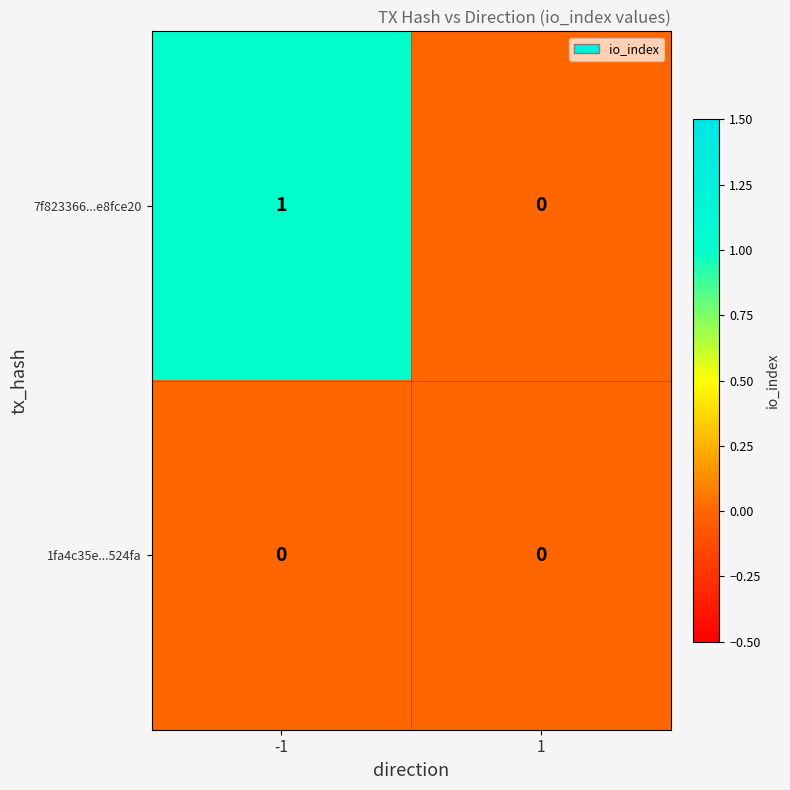

How many values in 7f823366...e8fce20 are above zero?

1